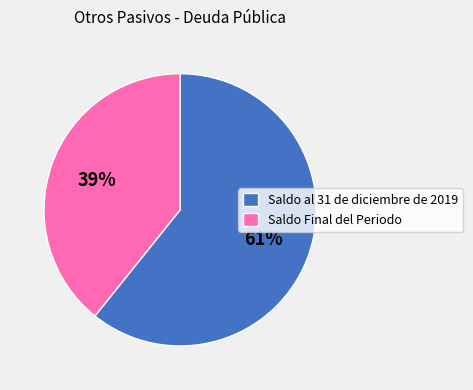

Which has a higher value, Saldo Final del Periodo or Saldo al 31 de diciembre de 2019?

Saldo al 31 de diciembre de 2019